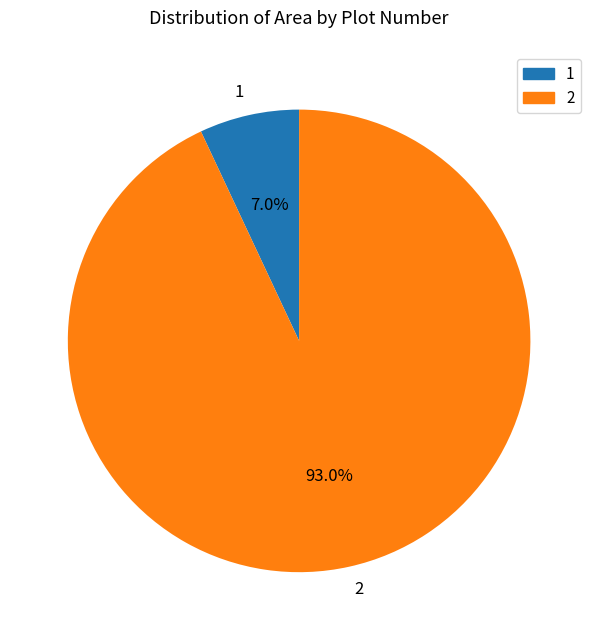

Is it true that 1 is 7% of the pie?

True